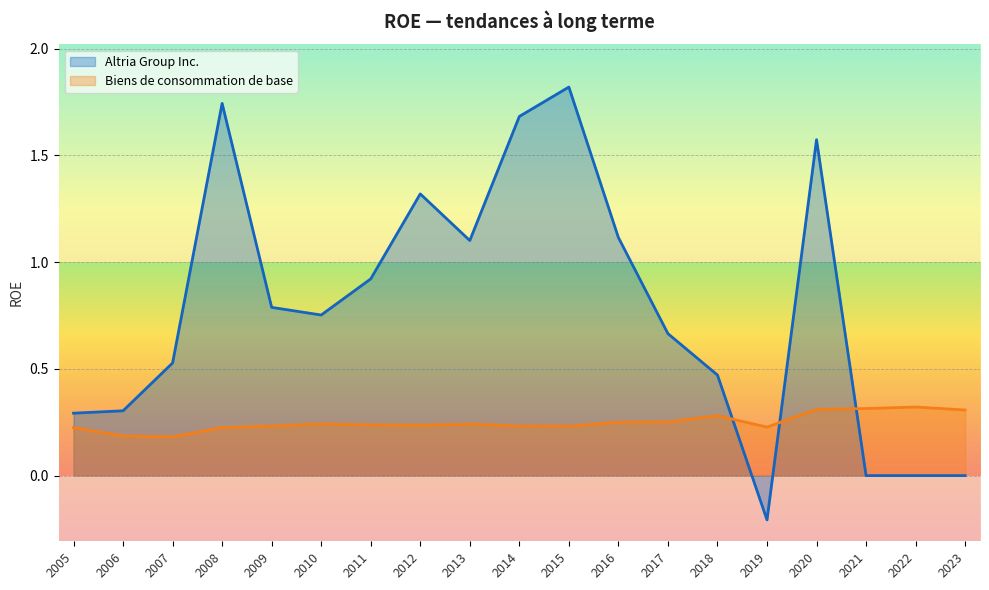

Reading right to left, list all the values displayed in this chart.

Altria Group Inc.: 2005=0.3	2006=0.3	2007=0.5	2008=1.7	2009=0.8	2010=0.8	2011=0.9	2012=1.3	2013=1.1	2014=1.7	2015=1.8	2016=1.1	2017=0.7	2018=0.5	2019=-0.2	2020=1.6	2021=0.0	2022=0.0	2023=0.0
Biens de consommation de base: 2005=0.2	2006=0.2	2007=0.2	2008=0.2	2009=0.2	2010=0.2	2011=0.2	2012=0.2	2013=0.2	2014=0.2	2015=0.2	2016=0.2	2017=0.3	2018=0.3	2019=0.2	2020=0.3	2021=0.3	2022=0.3	2023=0.3